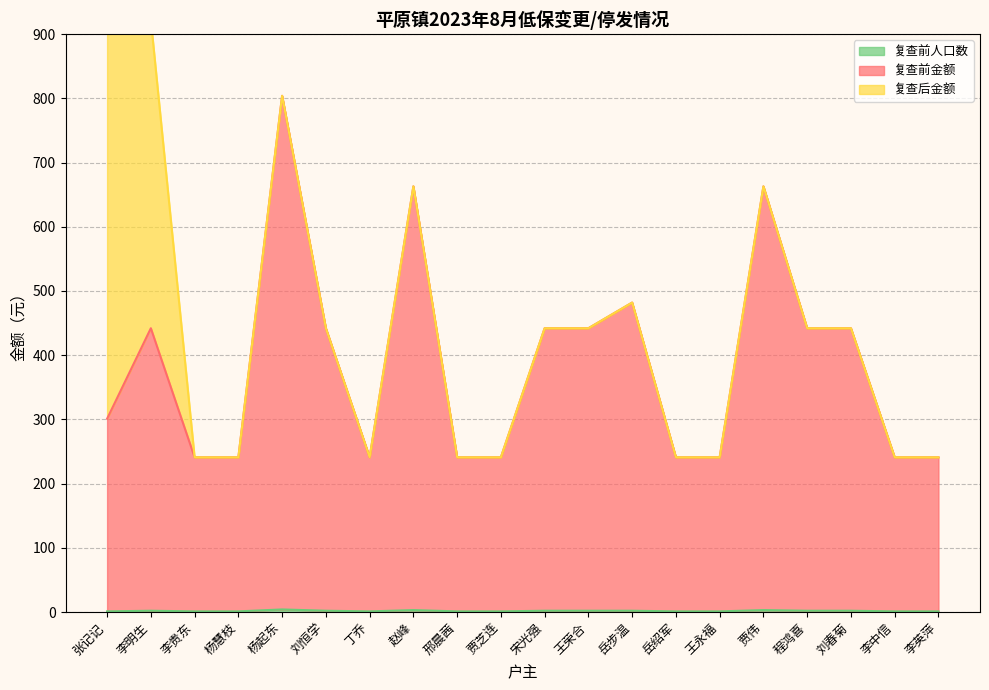

At which category does 复查前金额 reach its first local peak?

李明生